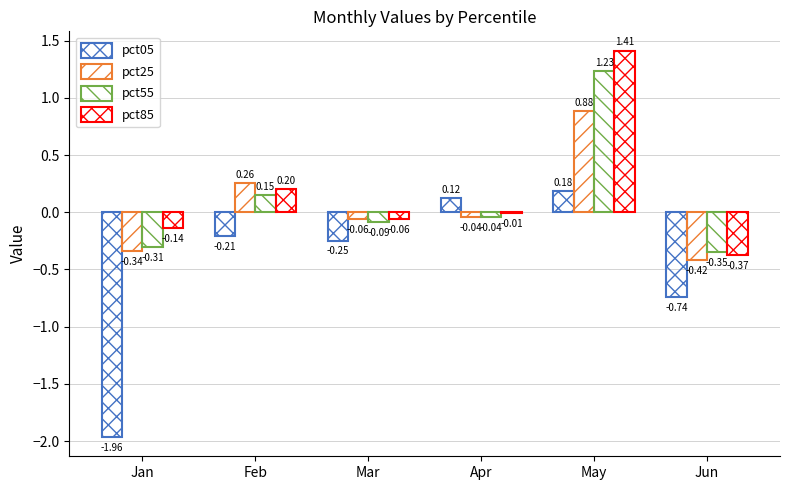

Where is pct25 nearest to the value 0?

Apr